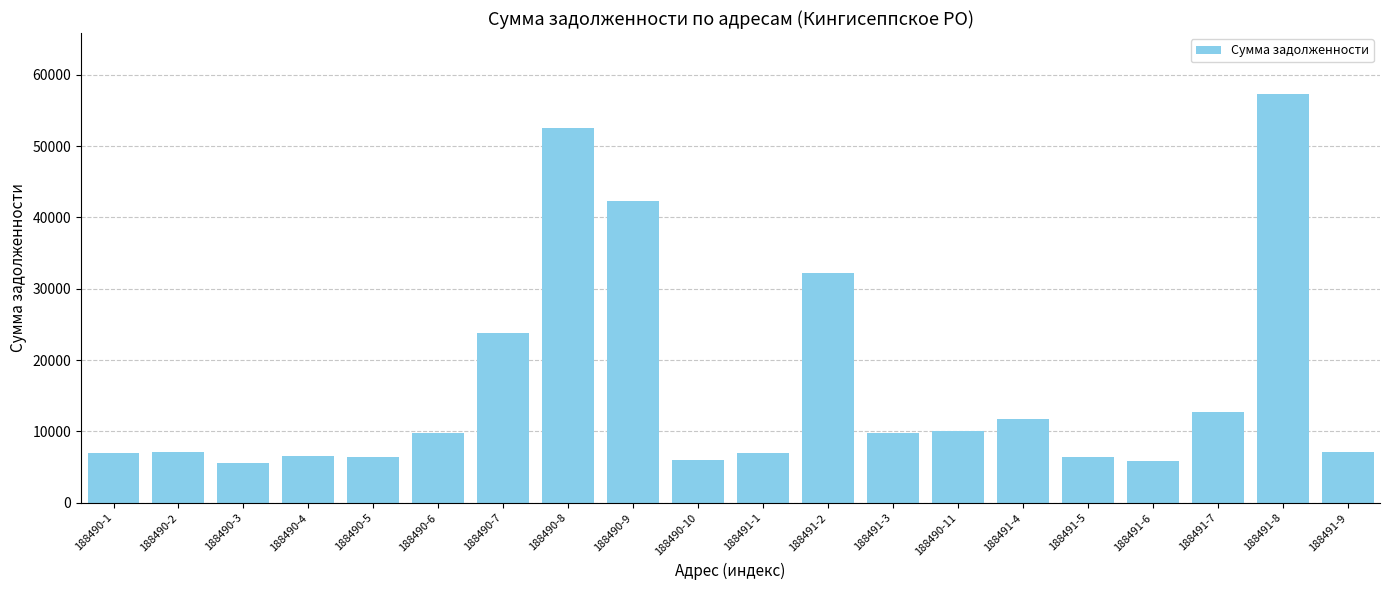

Are the bars grouped side by side (vs. stacked)?

No